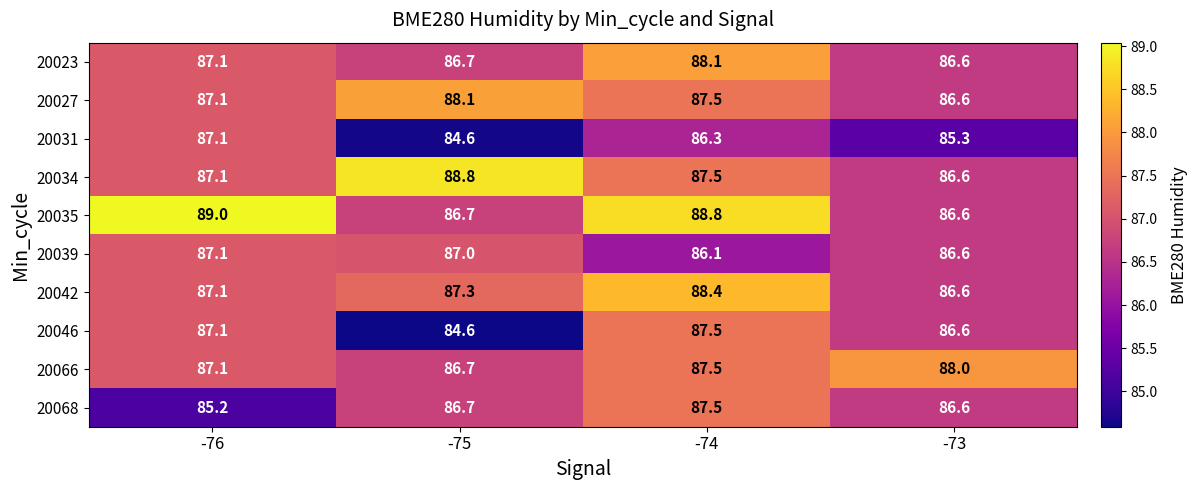

What is the difference between the maximum and minimum values in the 20042 series?

1.8